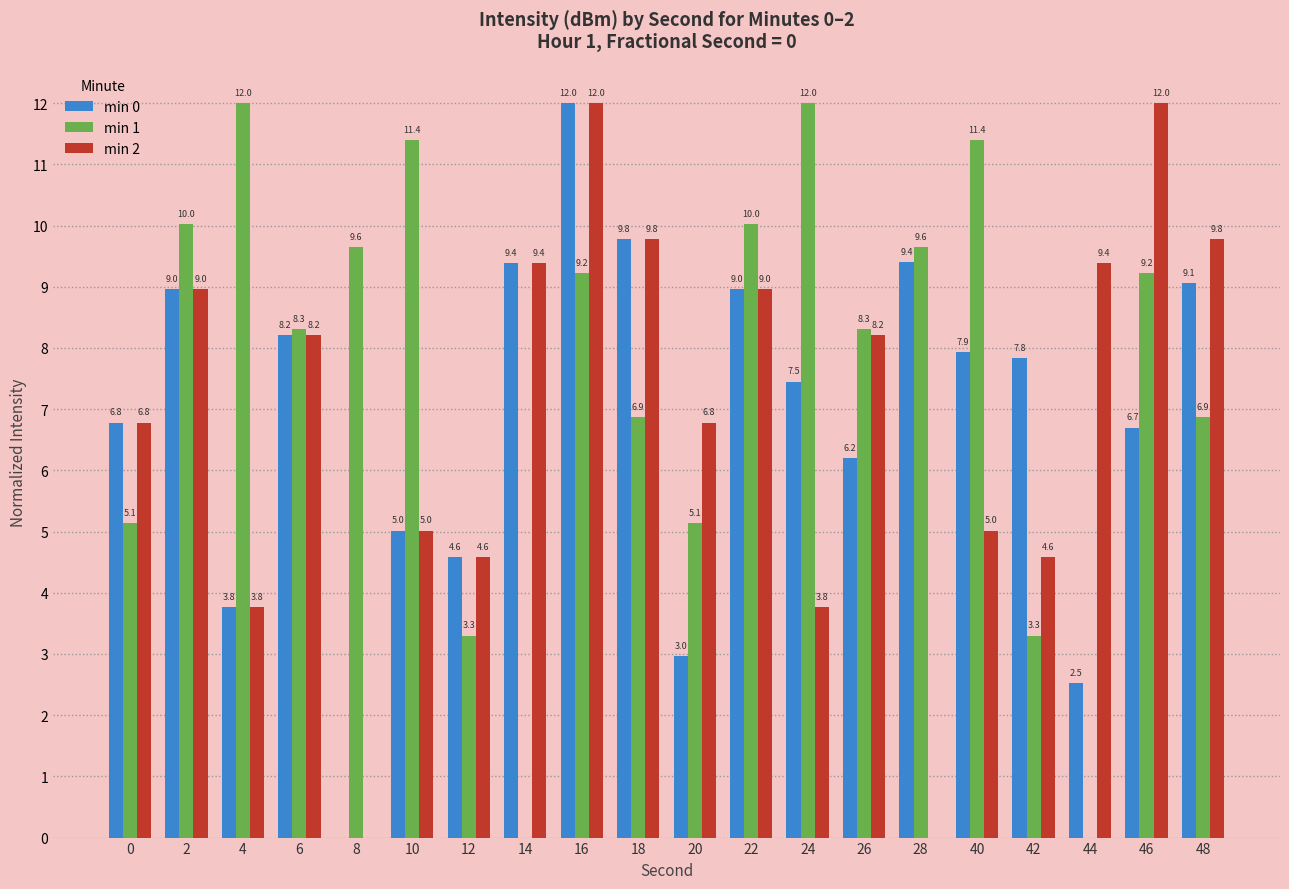

How many groups of bars are there?

20